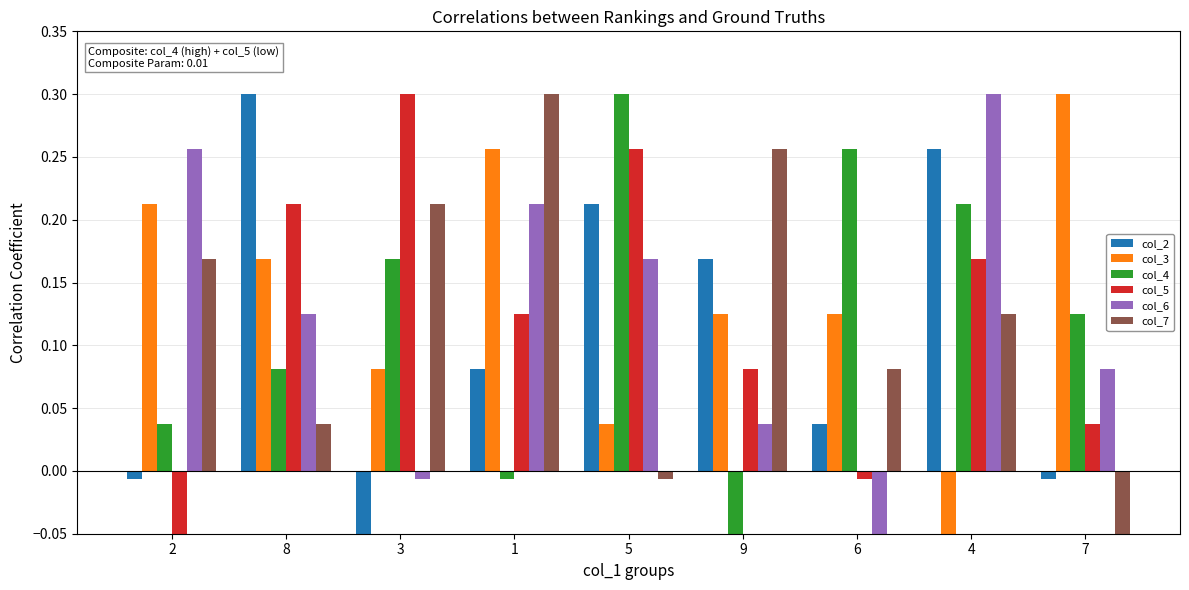

At how many categories does at least one series exceed 0?

9